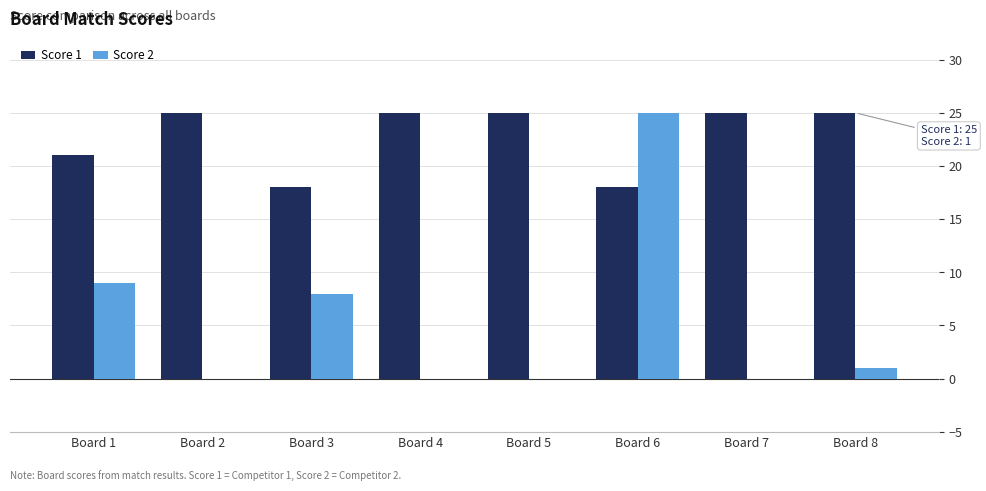

What is the total value across all series at Board 5?

25